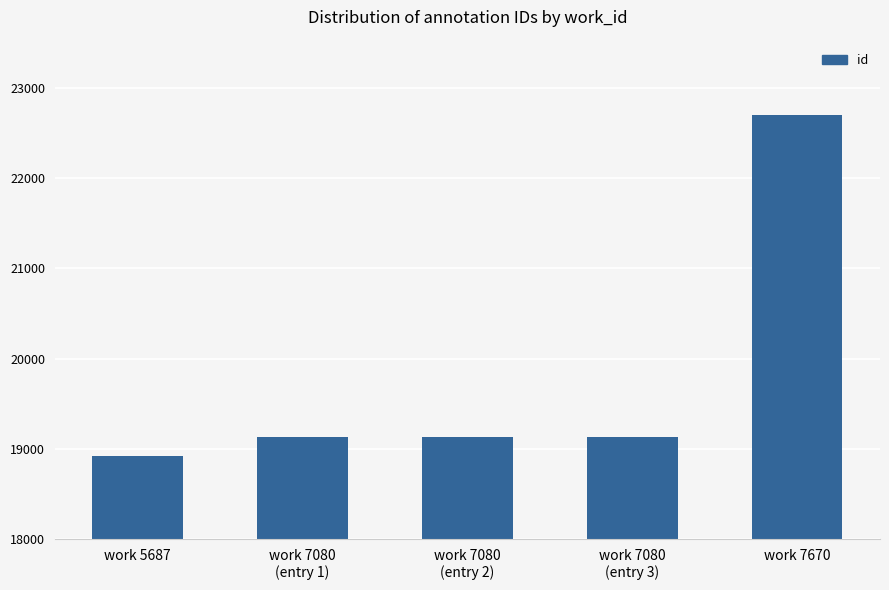

Is it true that the value at work 7080
(entry 3) is 26010?

False